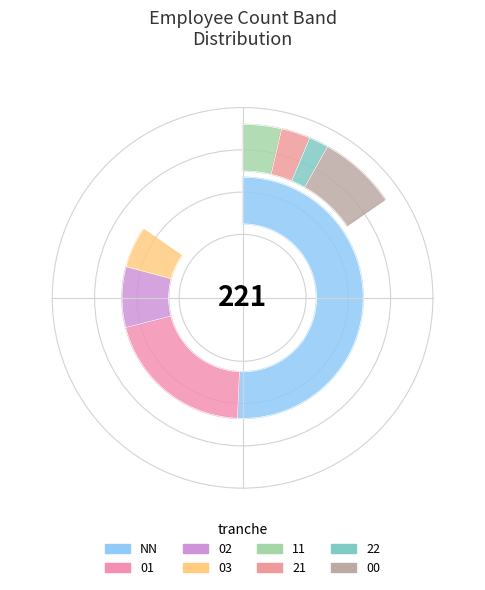

Does NN account for over 50% of the chart?

Yes